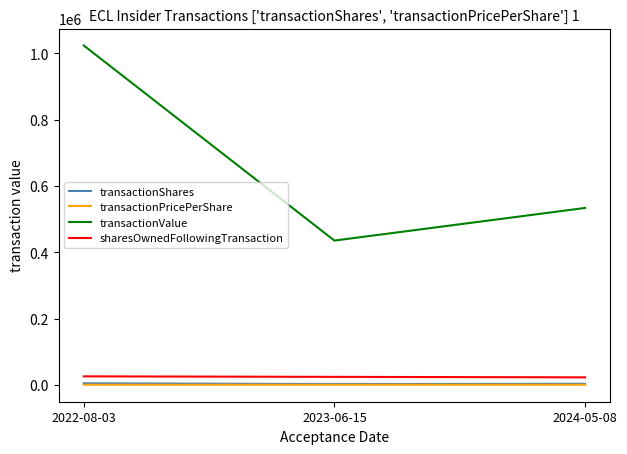

What is the average value of the transactionShares series?

3366.7